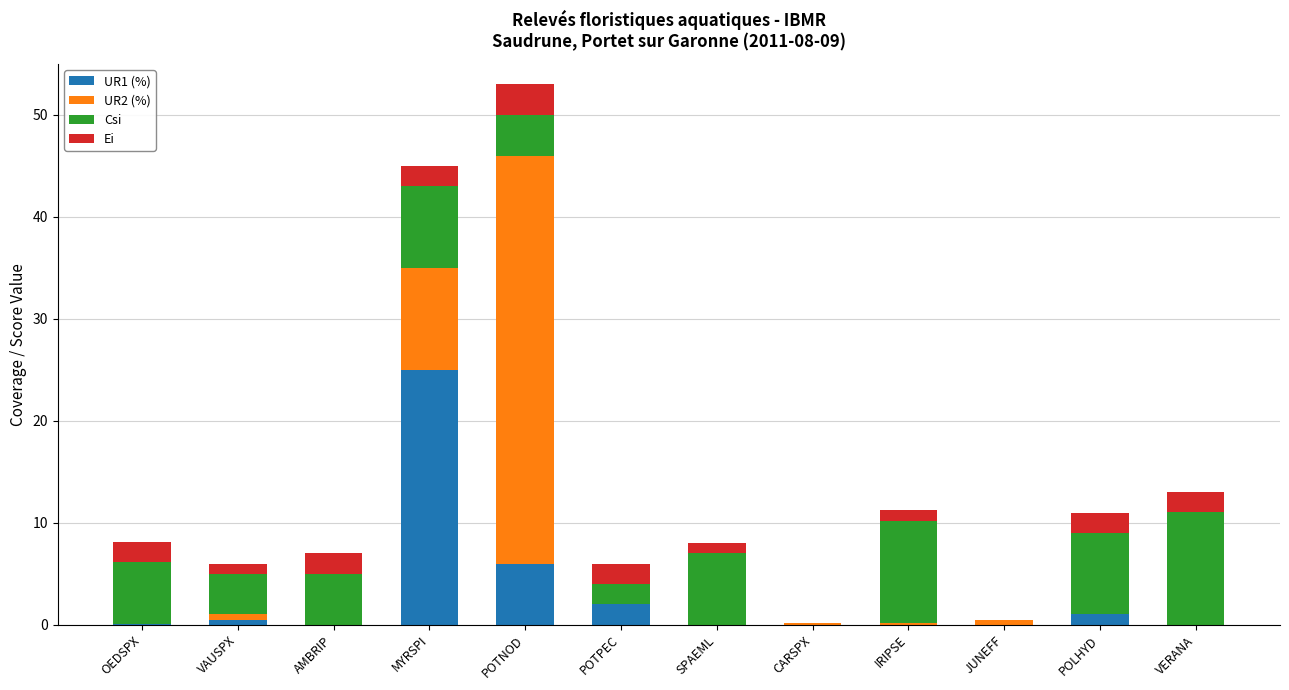

True or false: UR1 (%) has a value of 0.0 at AMBRIP.

True